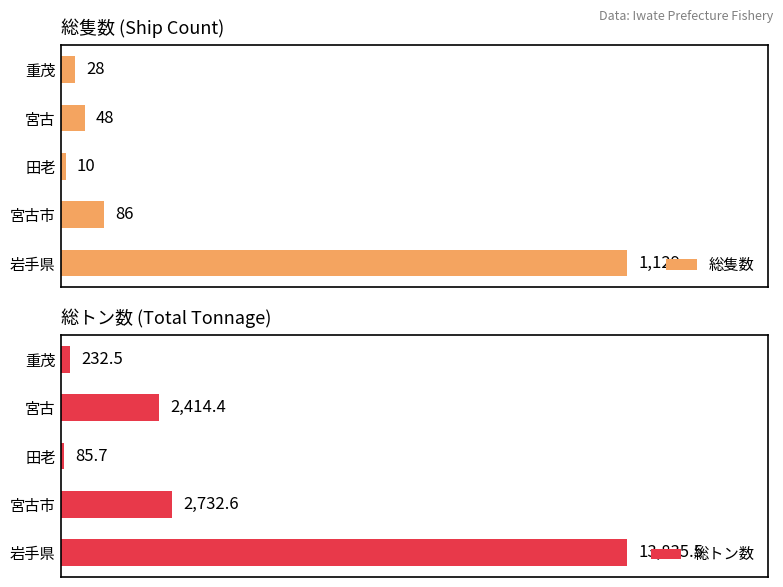

List the labels in order of 総トン数 value, largest first.

岩手県, 宮古市, 宮古, 重茂, 田老